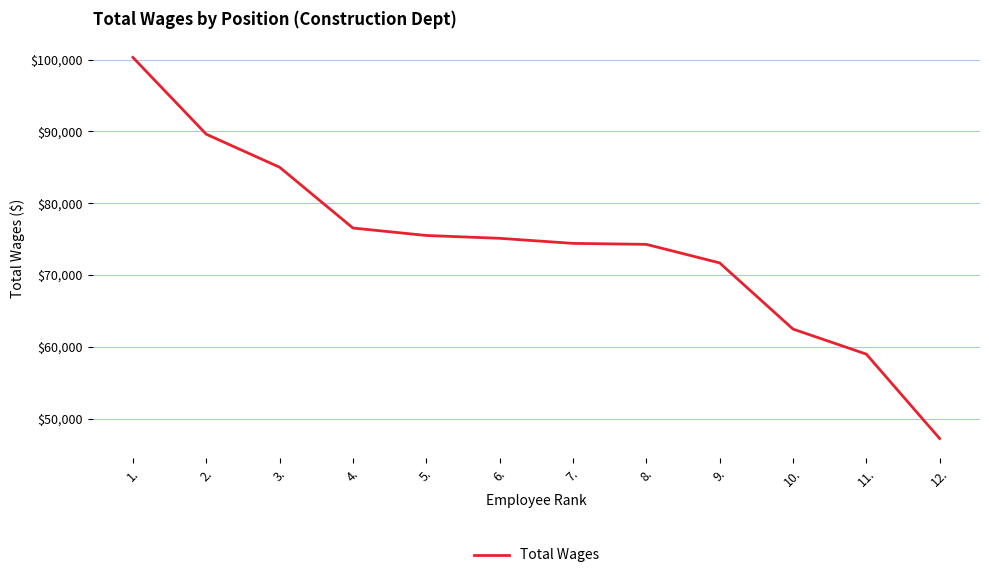

What is the difference between the values at 1. and 6.?

25184